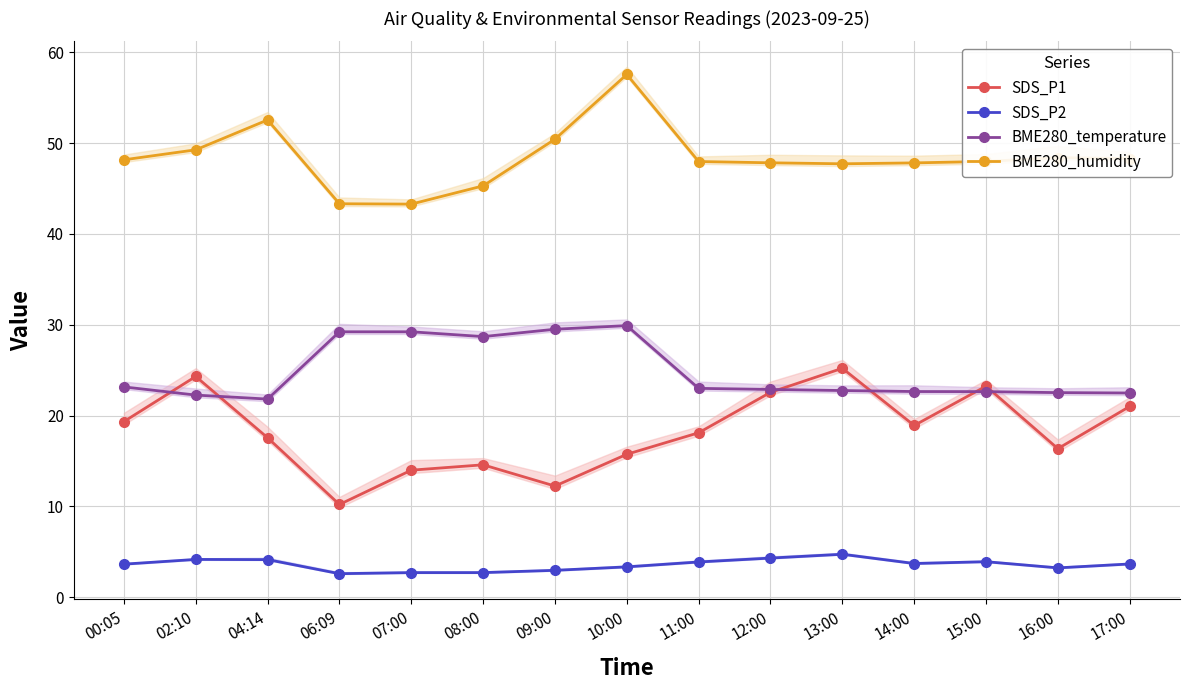

True or false: BME280_temperature and BME280_humidity cross at least once.

False